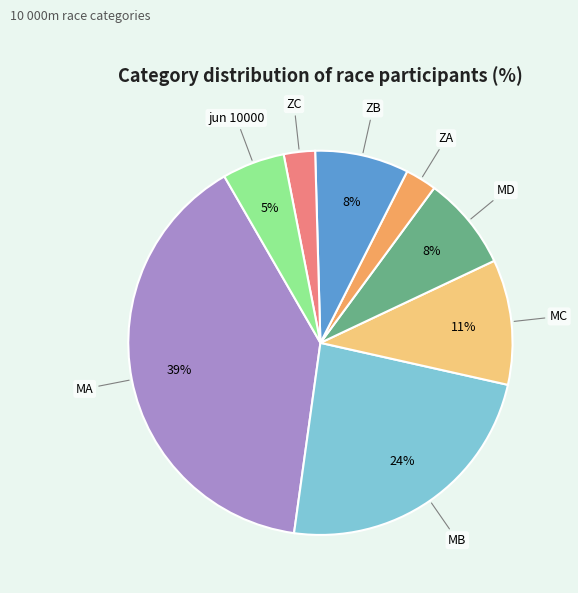

Is there a majority slice in this chart?

No